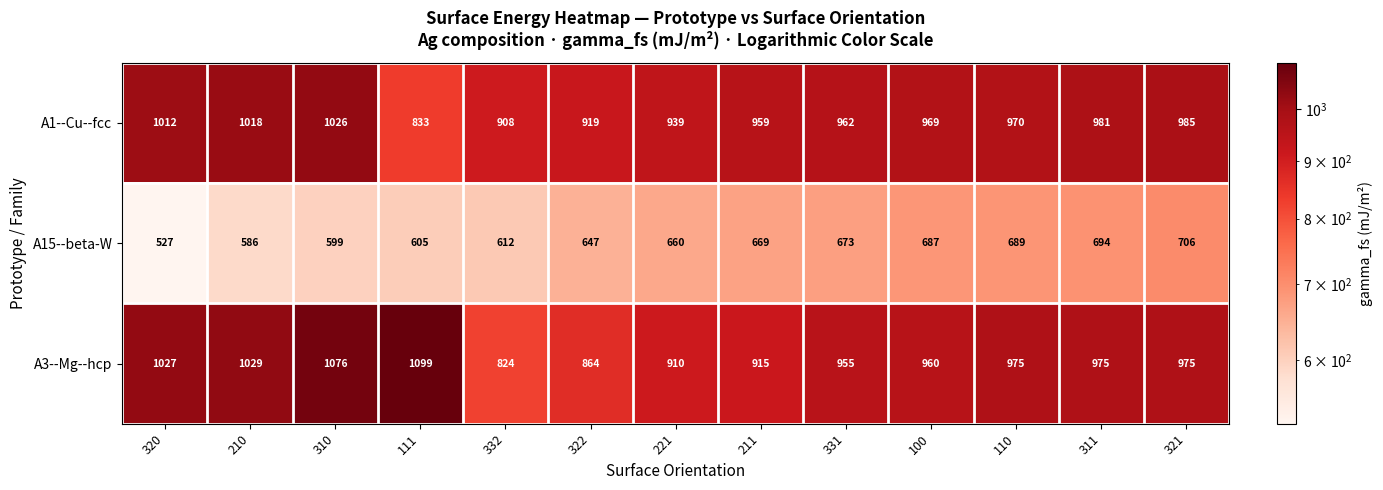

List the series in order of their peak value, highest first.

A3--Mg--hcp, A1--Cu--fcc, A15--beta-W